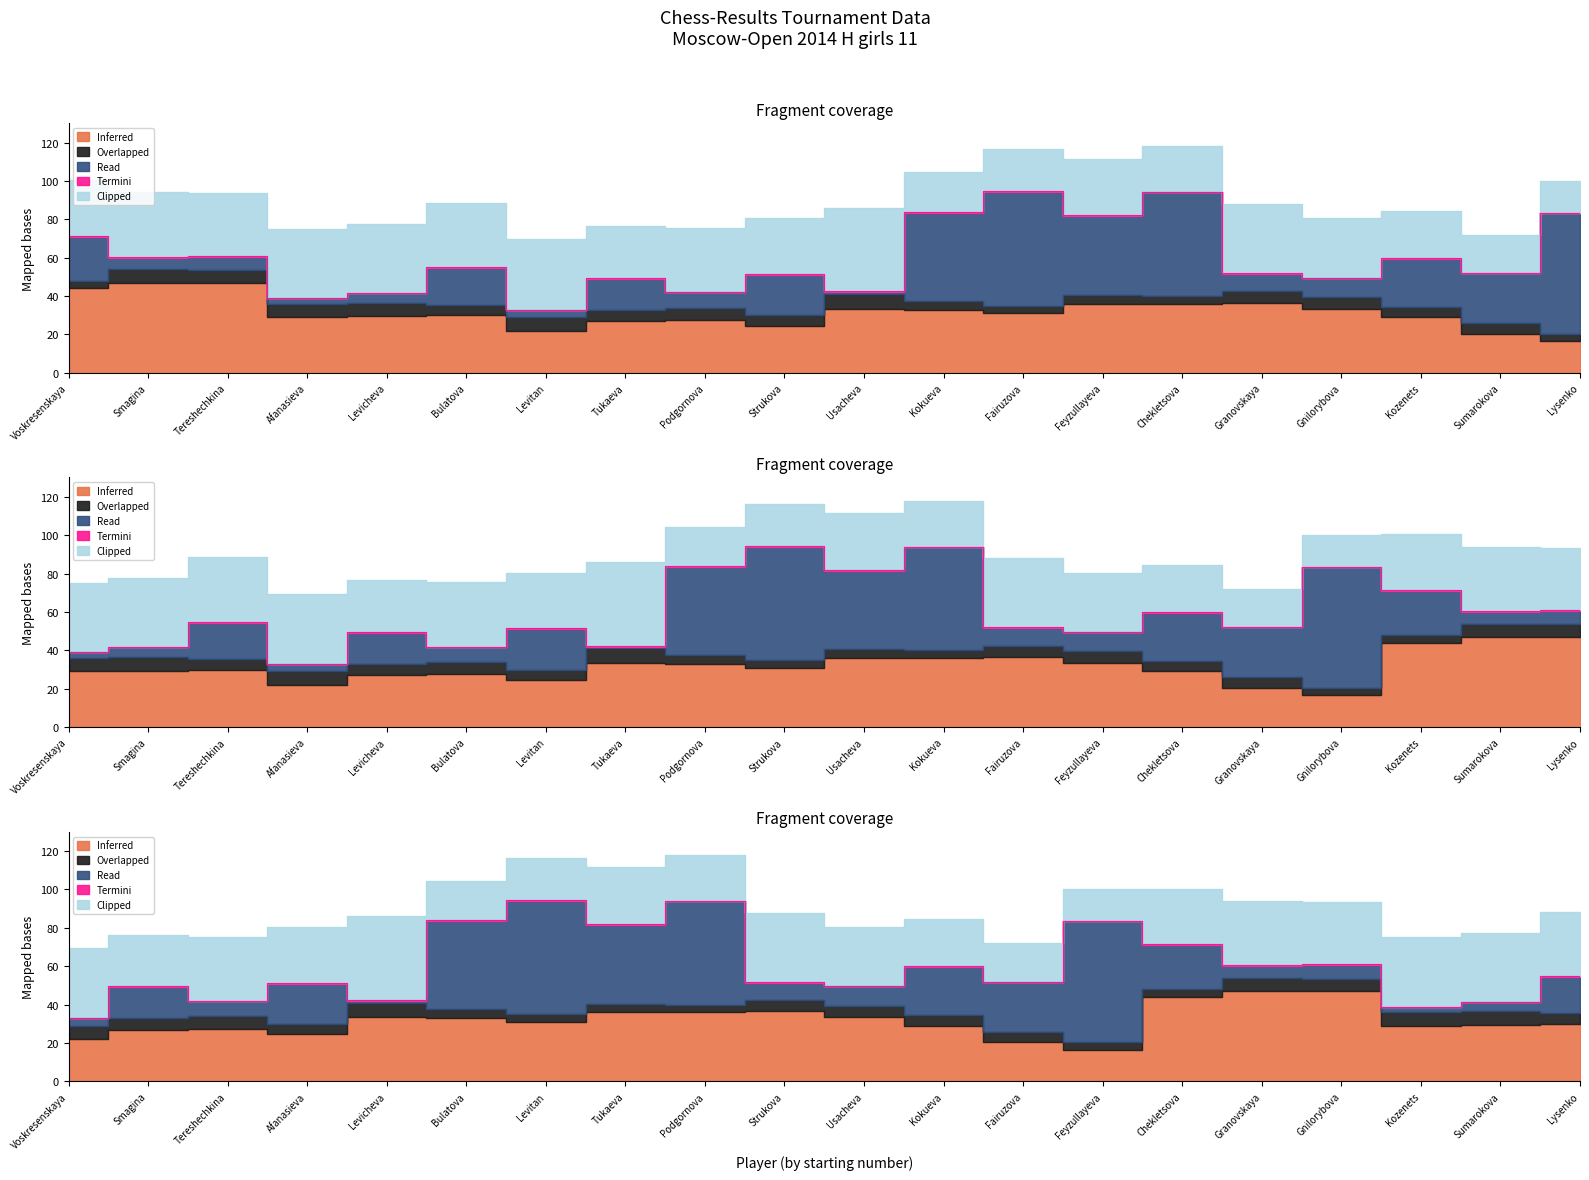

At Kokueva, list the series in order from smallest to largest.

Termini, Overlapped, Clipped, Inferred, Read